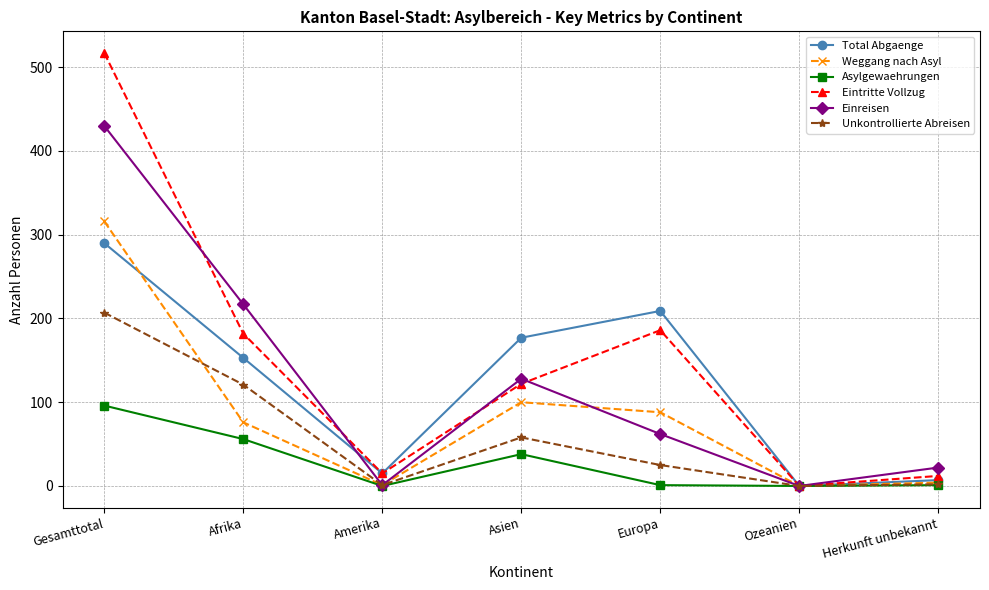

What is the difference between the maximum and minimum values in the Total Abgaenge series?

290